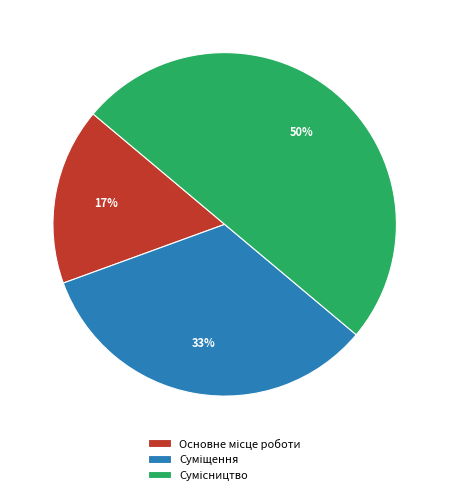

To the nearest percent, what is the average slice percentage?

33%